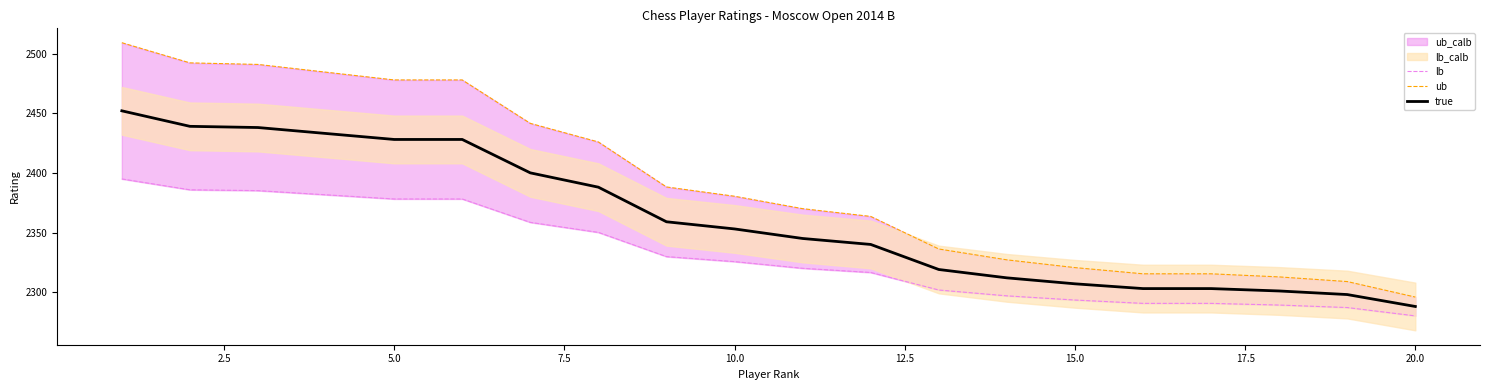

List the series in order of their overall mean, lowest first.

lb, true, ub